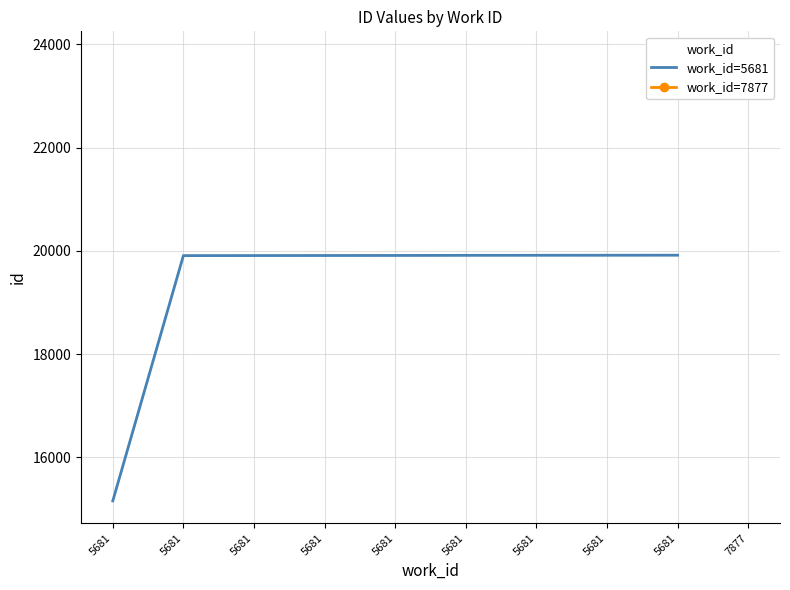

The chart shows a value of 31011 at 5681. True or false?

False